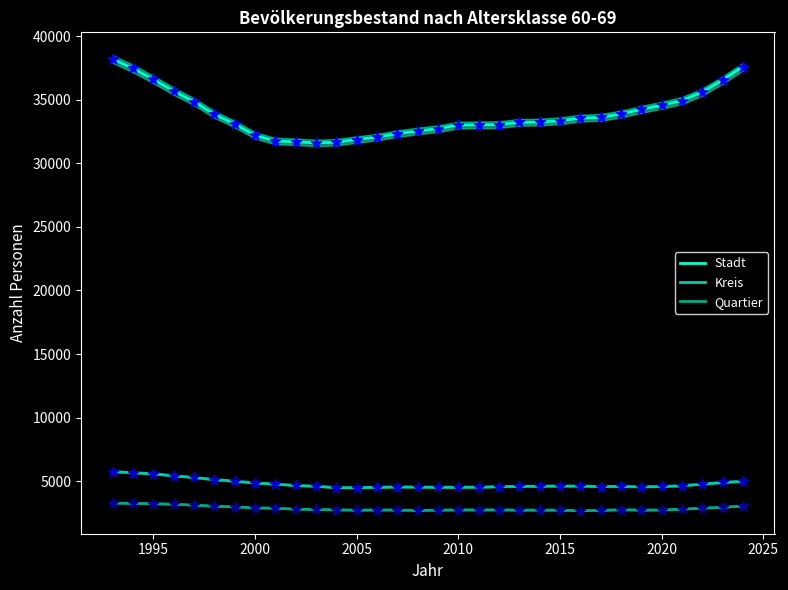

What are all the series names shown in the legend?

Stadt, Kreis, Quartier